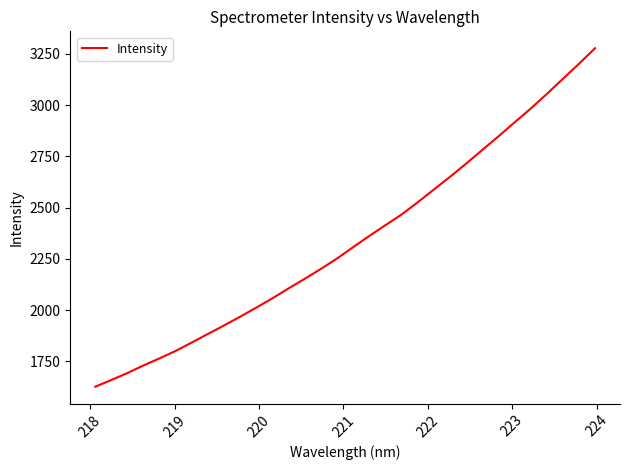

What is the smallest value displayed?

1625.9